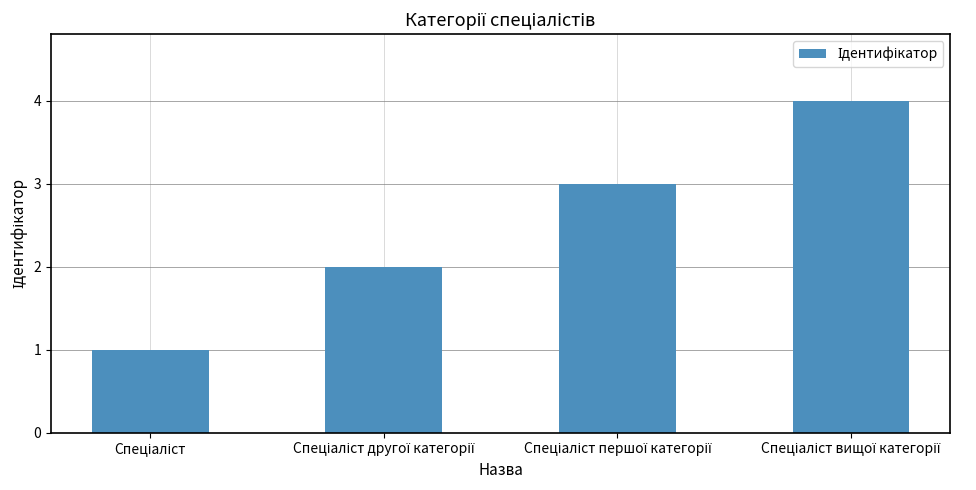

What is the greatest value displayed?

4